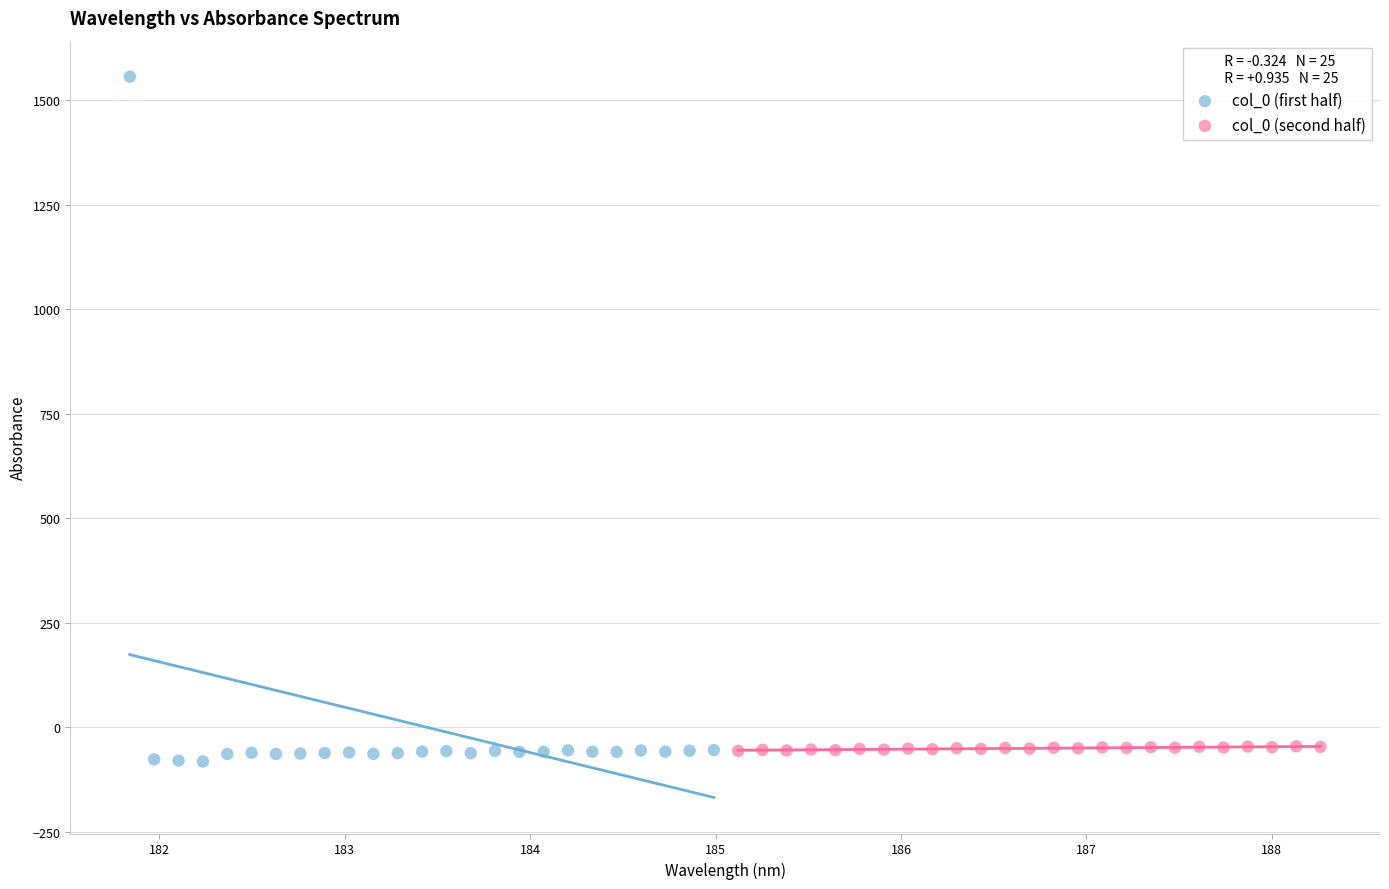

Which series reaches the maximum Y coordinate?

col_0 (first half)